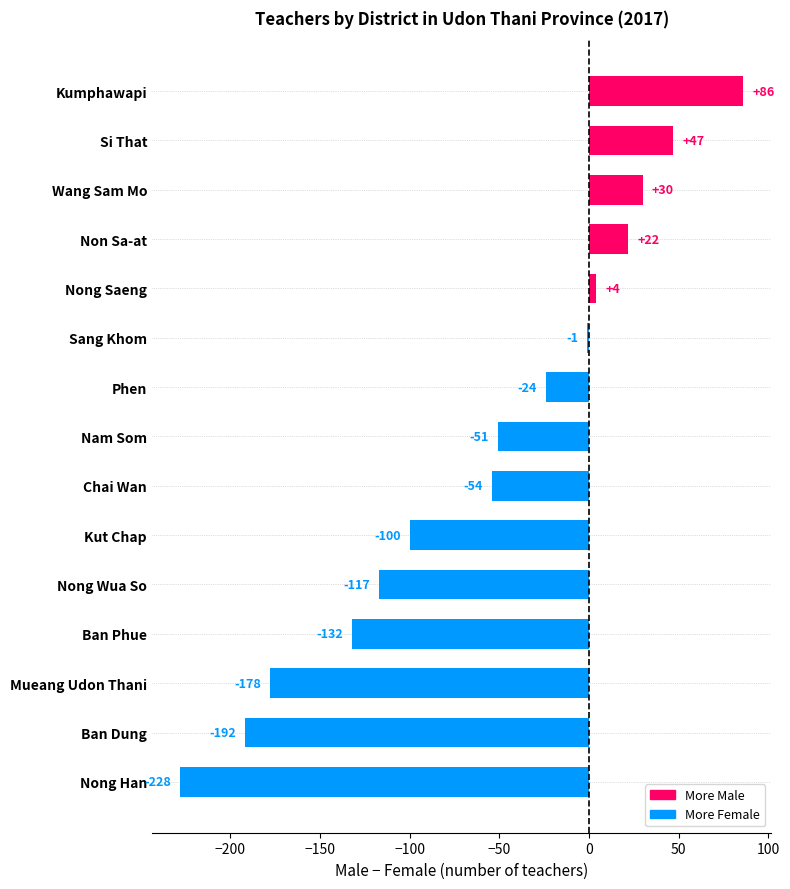

Reading bottom to top, what are all the values shown in this chart?

Nong Han=-228	Ban Dung=-192	Mueang Udon Thani=-178	Ban Phue=-132	Nong Wua So=-117	Kut Chap=-100	Chai Wan=-54	Nam Som=-51	Phen=-24	Sang Khom=-1	Nong Saeng=4	Non Sa-at=22	Wang Sam Mo=30	Si That=47	Kumphawapi=86